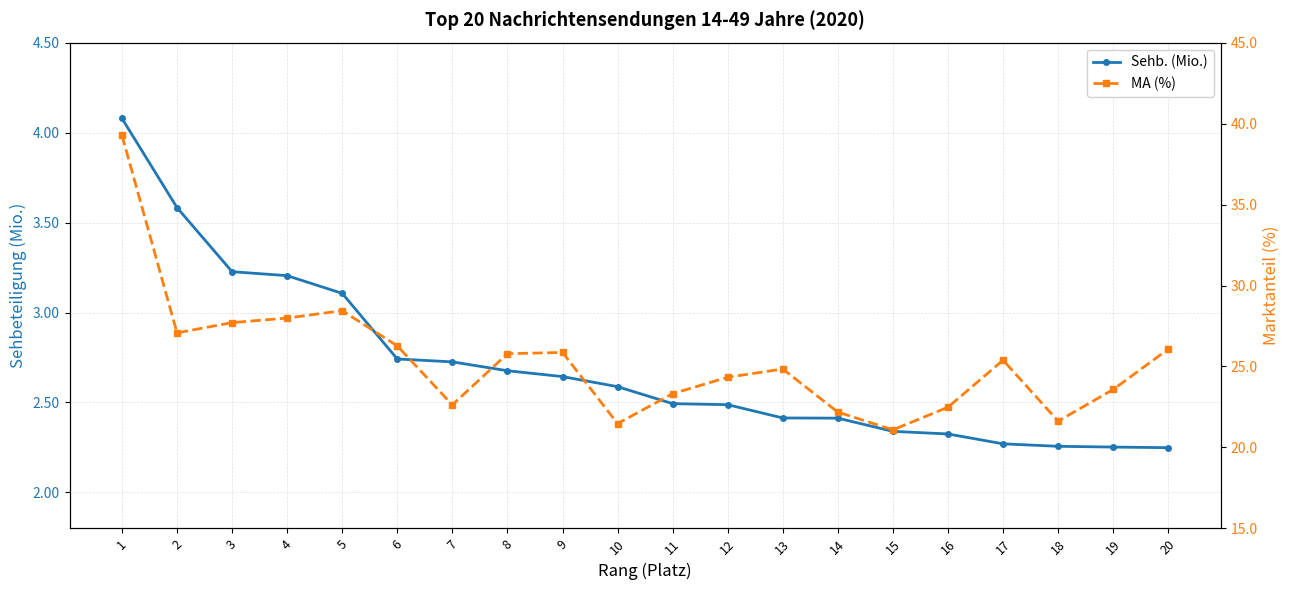

What is the sum of all Sehb. (Mio.) values?

54.1